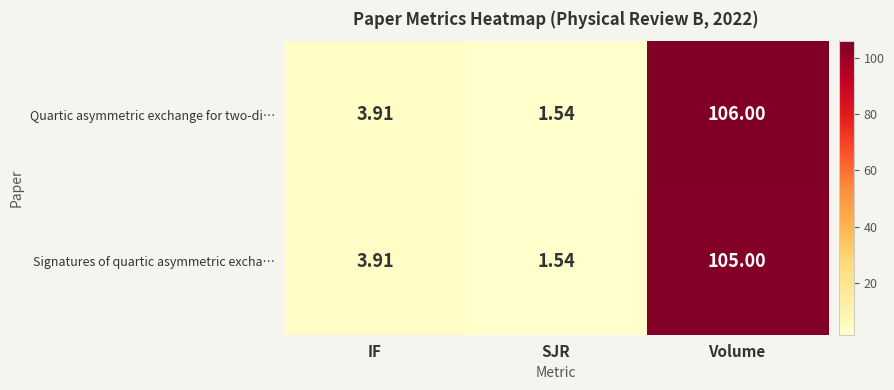

How many data points in Signatures of quartic asymmetric excha… are above 3?

2